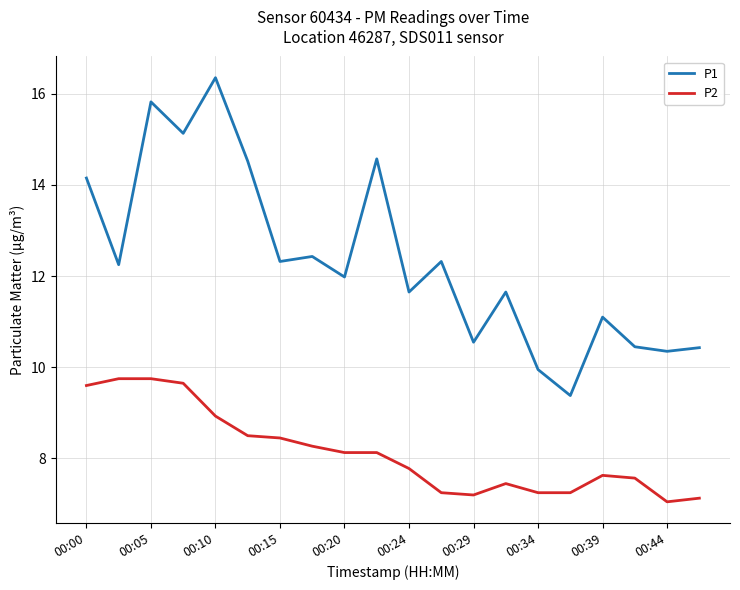

Which series has the largest total across all categories?

P1